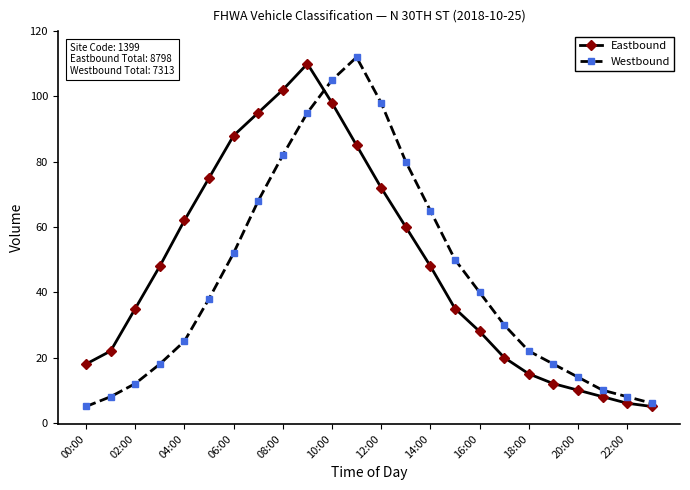

What is the sum of all Westbound values?

1061